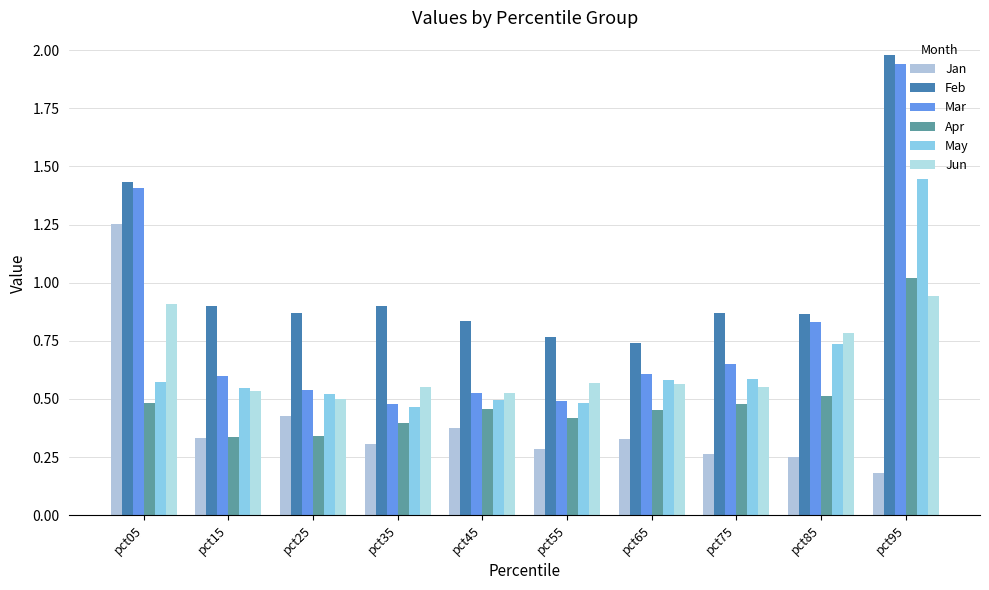

Which category has the highest value across all series?

pct95